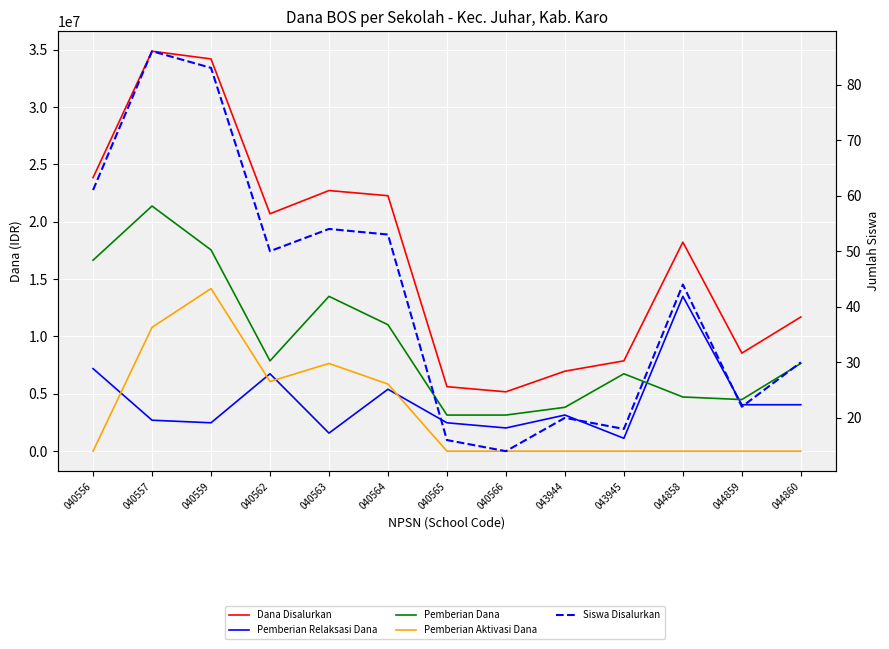

How many data points in Pemberian Dana are less than 7650000?

6